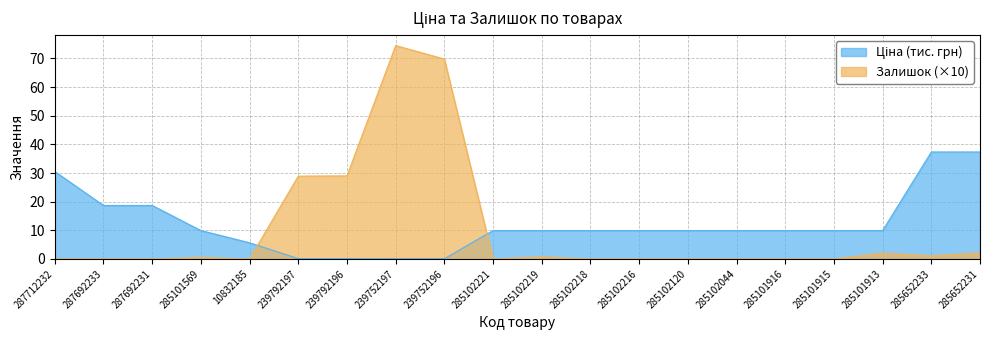

Count the number of categories in the chart.

20